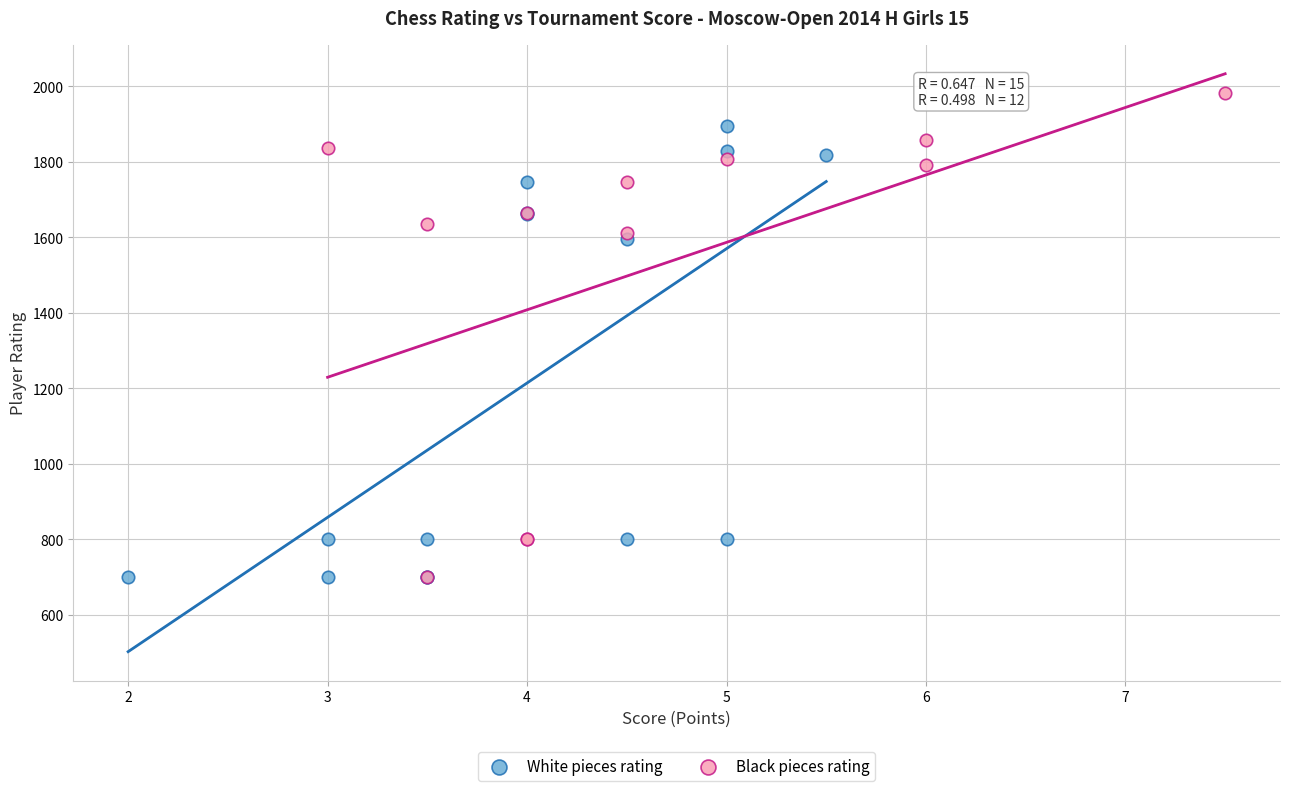

Which series has the widest spread of Y values?

Black pieces rating